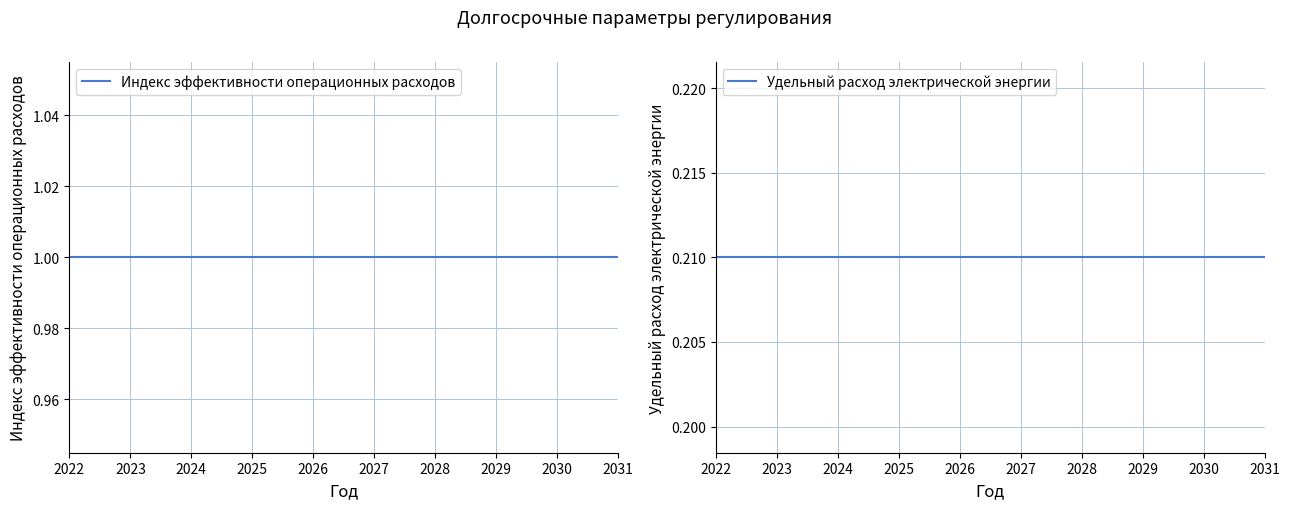

What is the minimum value for Индекс эффективности операционных расходов?

1.0